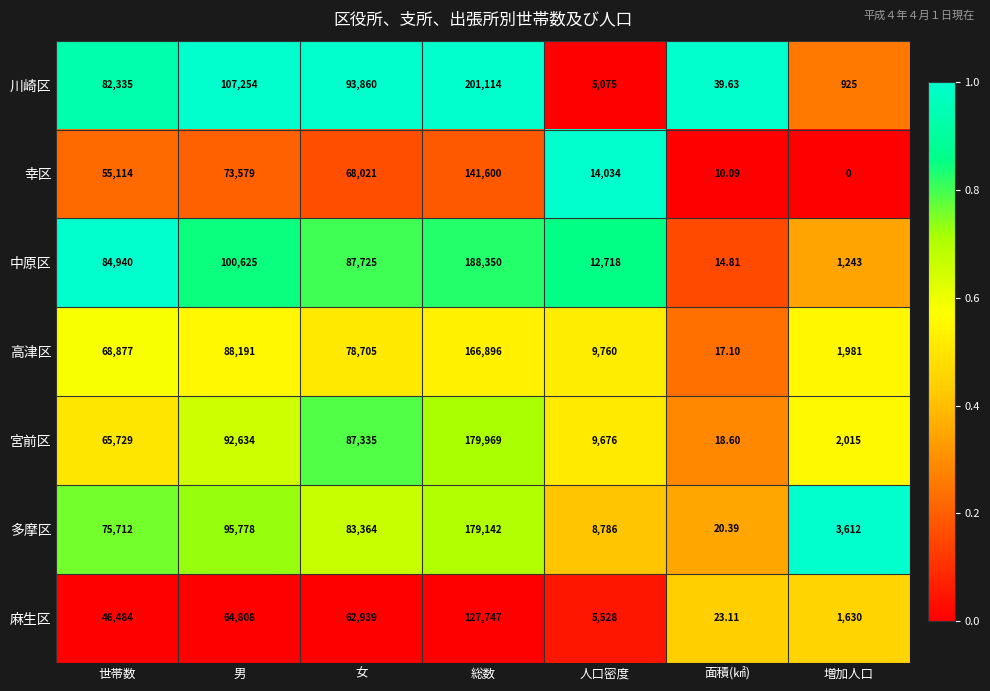

Which series has the widest spread of values?

川崎区